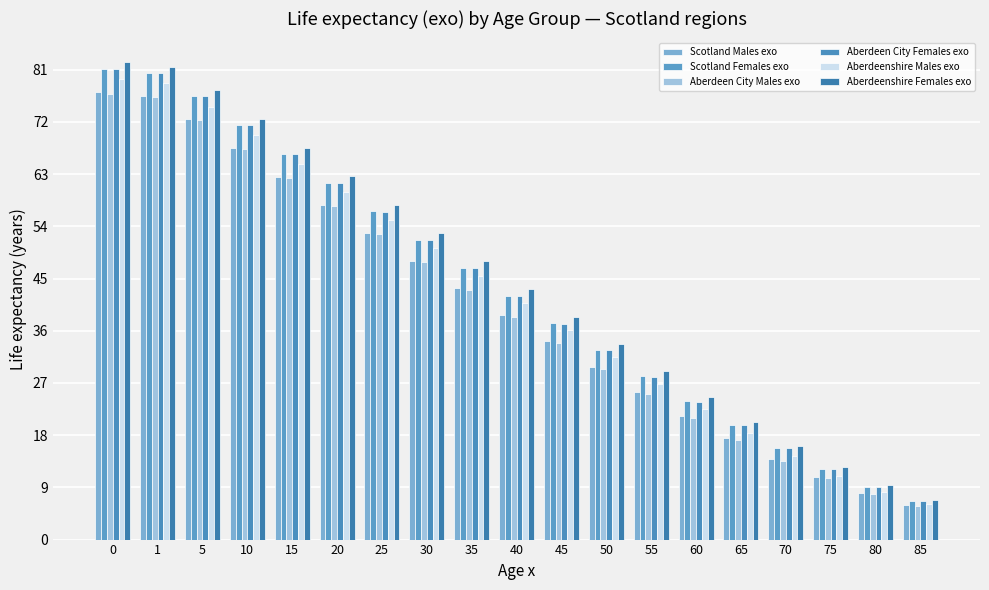

What are all the series names shown in the legend?

Scotland Males exo, Scotland Females exo, Aberdeen City Males exo, Aberdeen City Females exo, Aberdeenshire Males exo, Aberdeenshire Females exo